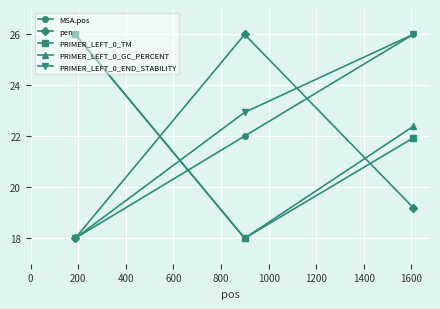

What is the maximum value for PRIMER_LEFT_0_GC_PERCENT?

26.0